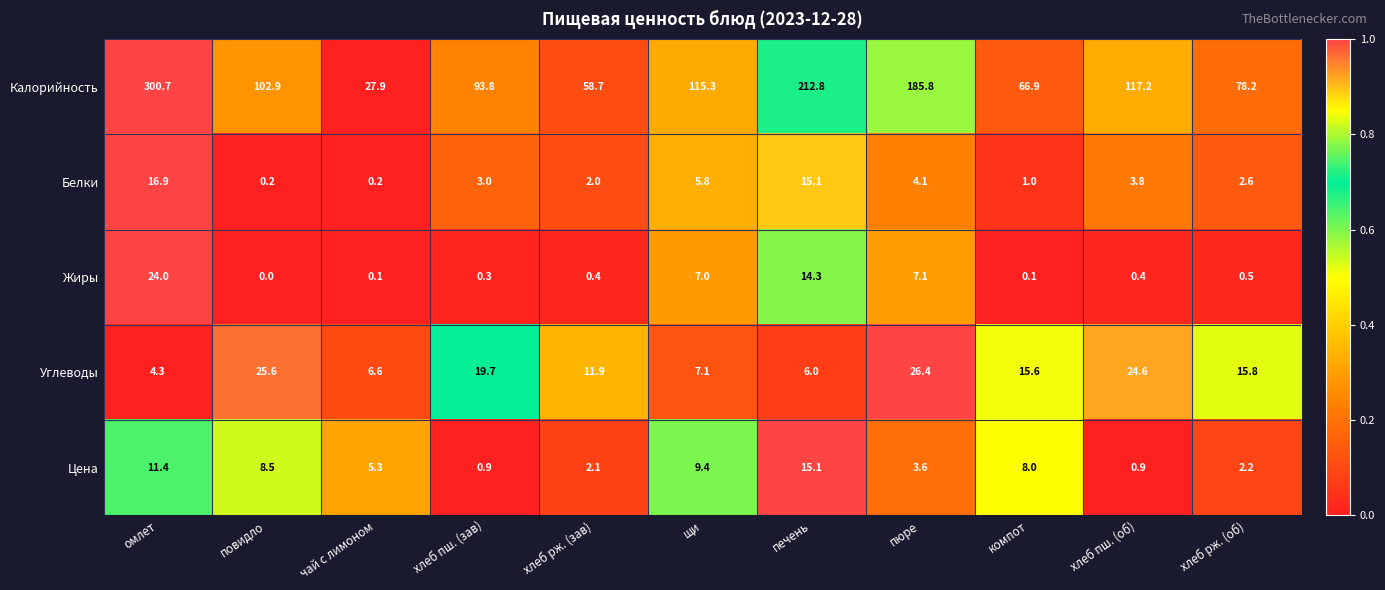

Rank the series at хлеб рж. (об) from lowest to highest value.

Жиры, Цена, Белки, Углеводы, Калорийность